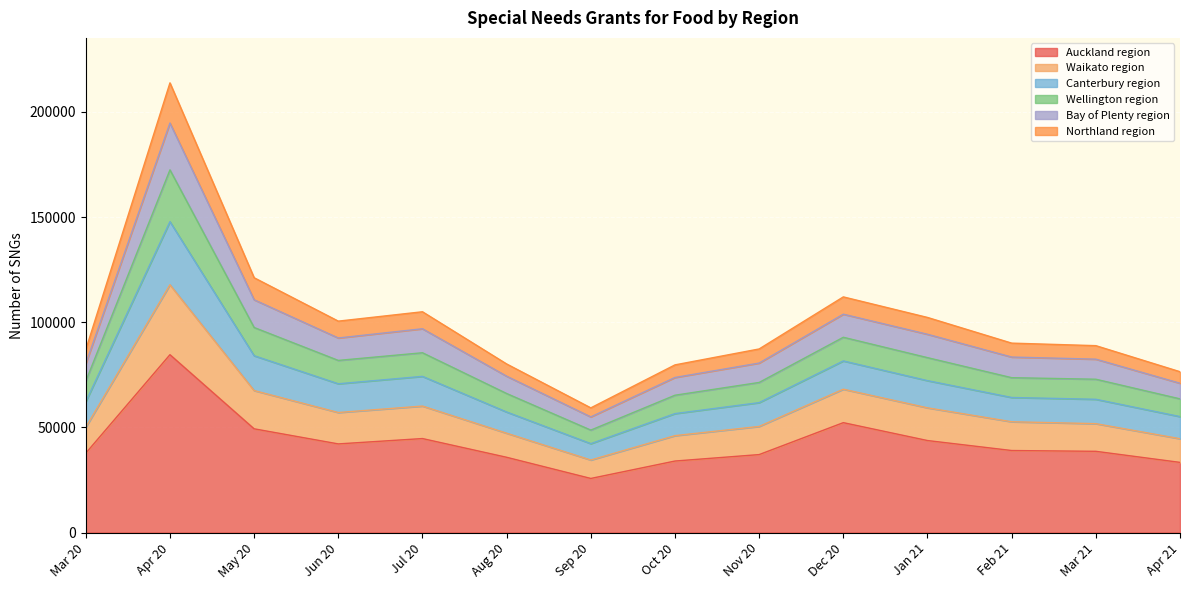

The Waikato region series shows 368744 at Apr 20. True or false?

False